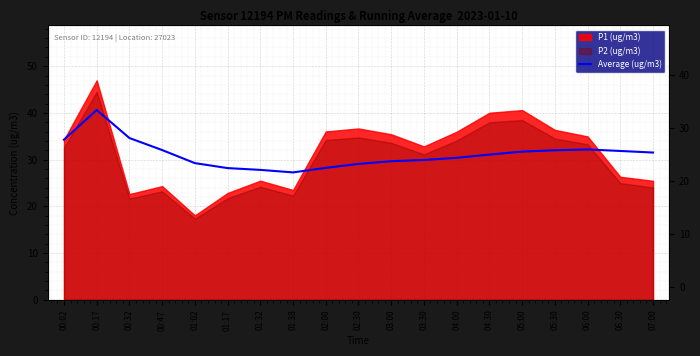

Reading right to left, what are all the values shown in this chart?

07:00=31.5	06:30=31.9	06:00=32.2	05:30=32.0	05:00=31.7	04:30=31.1	04:00=30.4	03:30=29.9	03:00=29.7	02:30=29.1	02:00=28.2	01:38=27.3	01:32=27.8	01:17=28.2	01:02=29.3	00:47=32.0	00:32=34.6	00:17=40.6	00:02=34.3